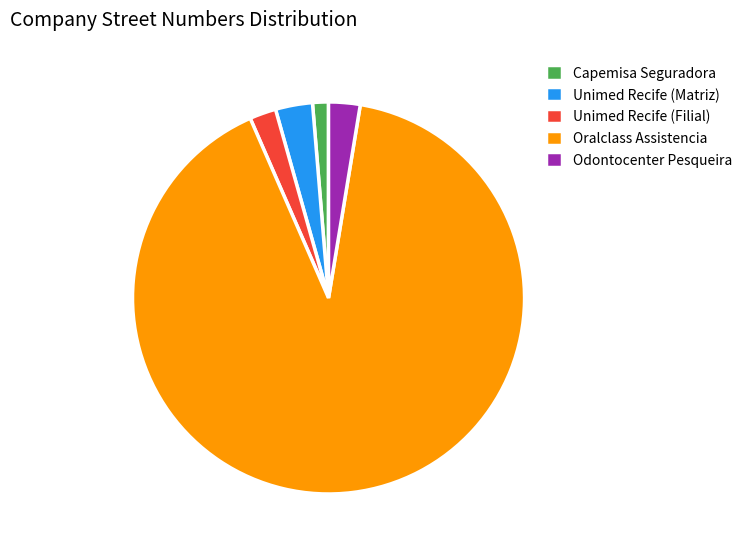

Is the sum of Unimed Recife (Filial) and Capemisa Seguradora greater than half?

No